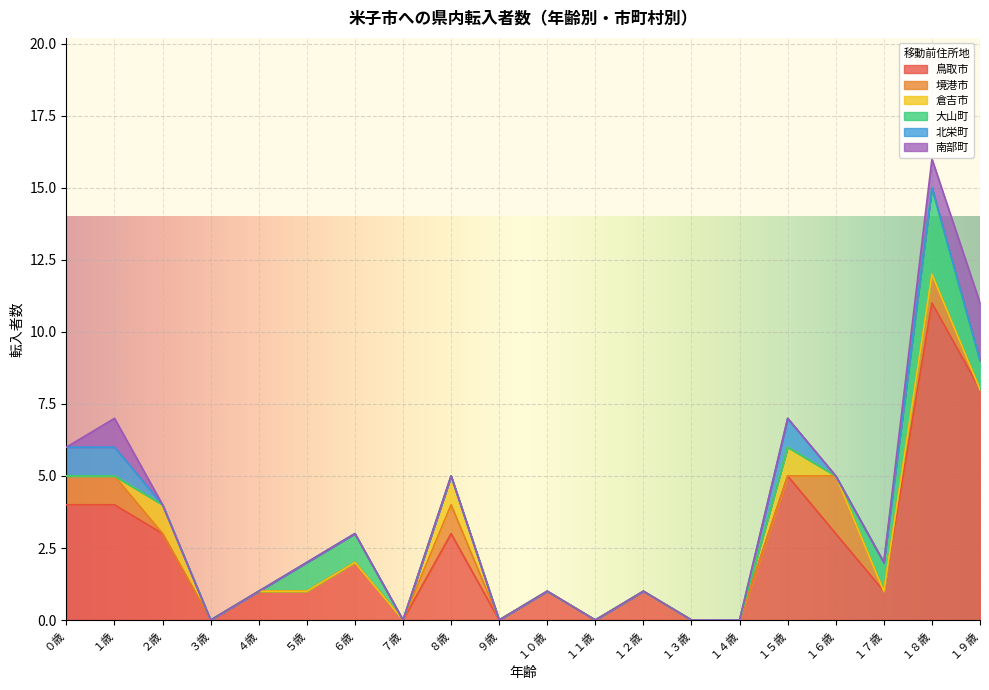

At how many categories does at least one series exceed 4?

3